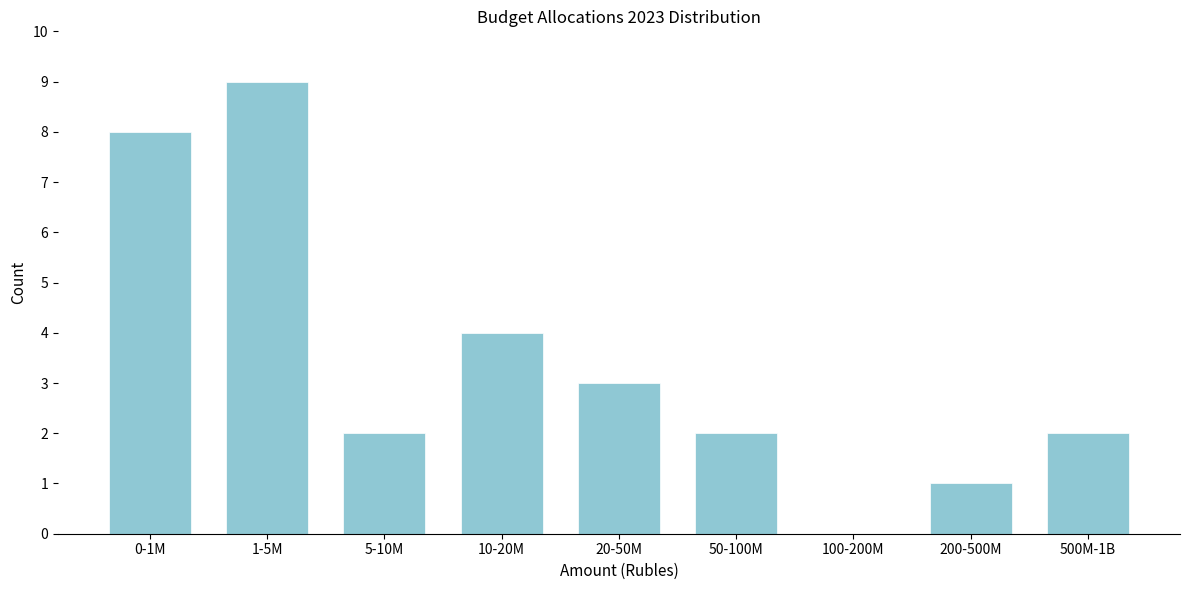

Reading left to right, what are all the values shown in this chart?

0-1M=8	1-5M=9	5-10M=2	10-20M=4	20-50M=3	50-100M=2	100-200M=0	200-500M=1	500M-1B=2